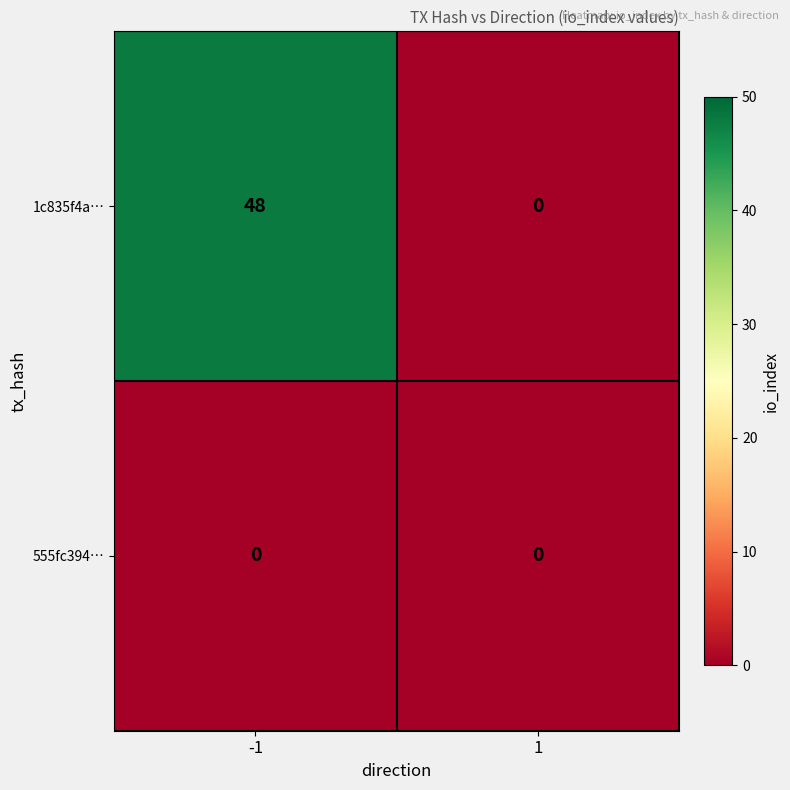

Rank the categories by 1c835f4a… value from lowest to highest.

1, -1